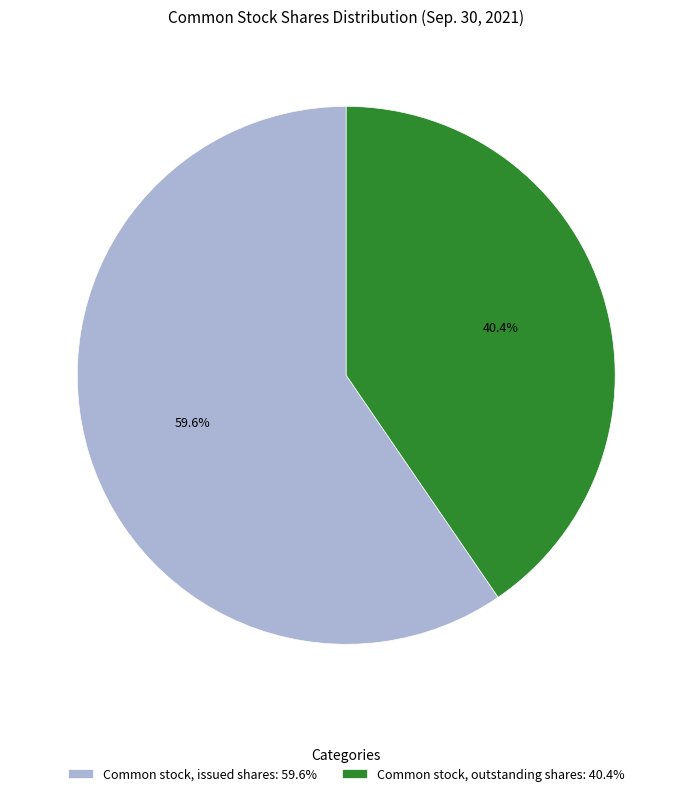

What percentage is the Common stock, issued shares slice, to the nearest percent?

60%